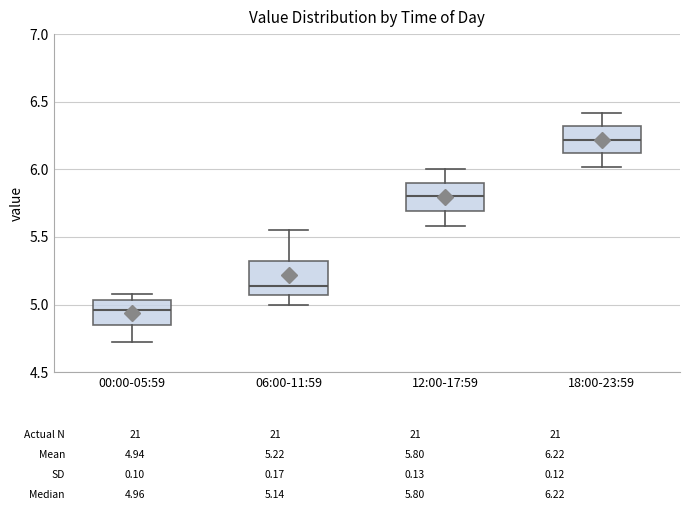

Which box has the highest median line?

18:00-23:59